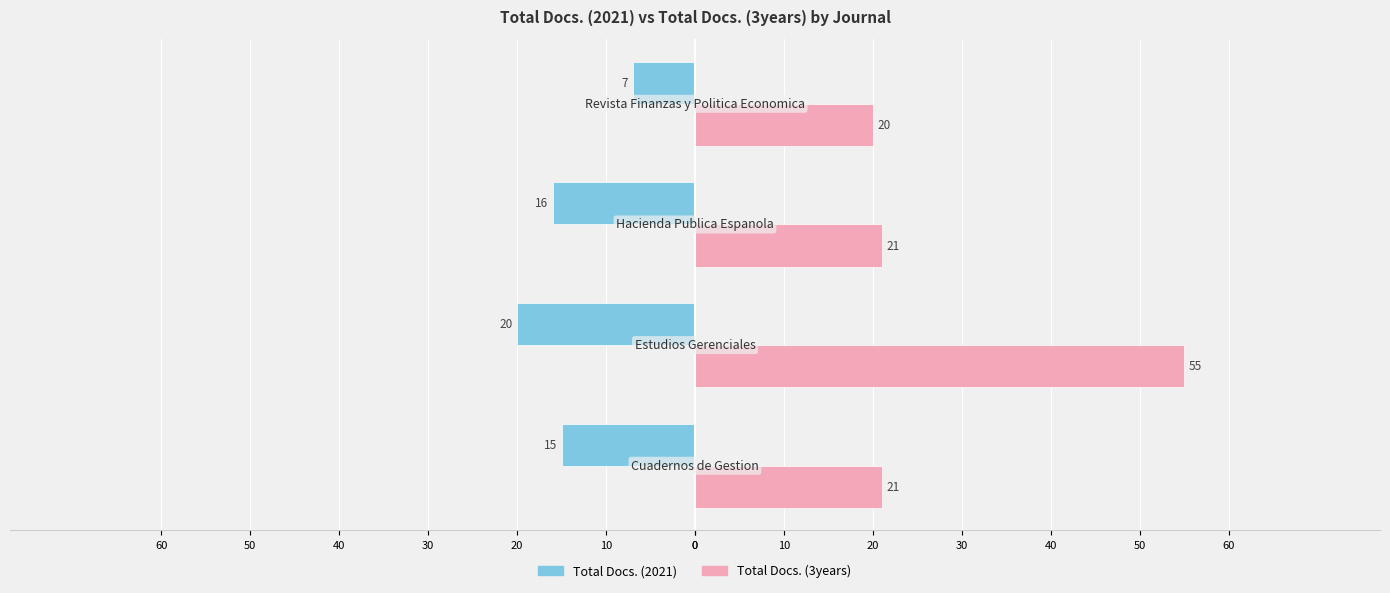

What are all the series names shown in the legend?

Total Docs. (2021), Total Docs. (3years)